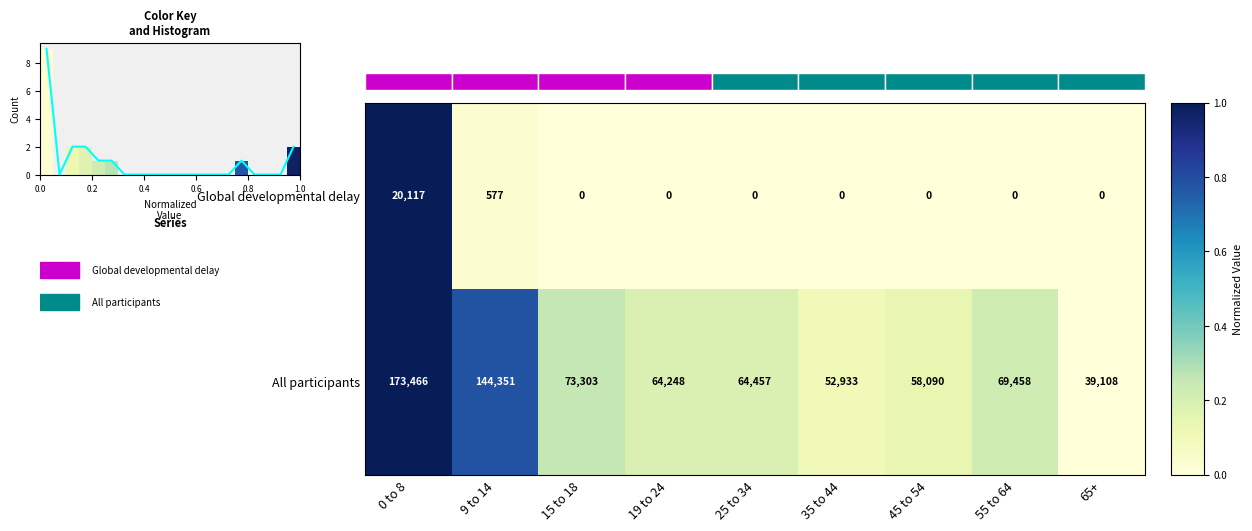

Which has a higher value, 19 to 24 or 15 to 18?

19 to 24